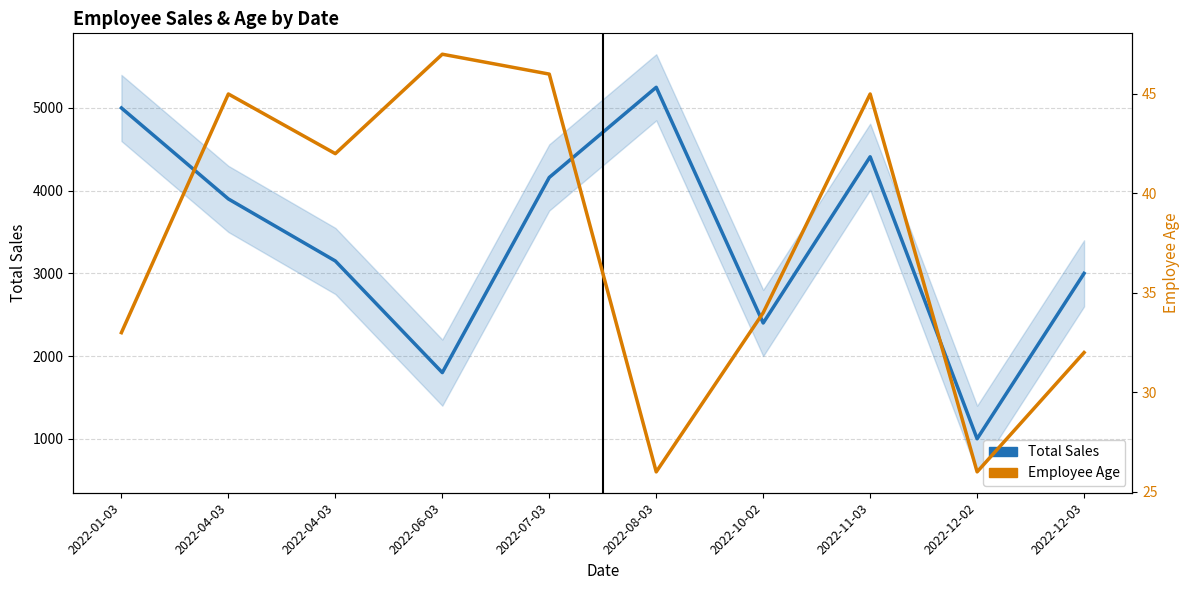

What is the difference between the second highest and minimum values in the Employee Age series?

20